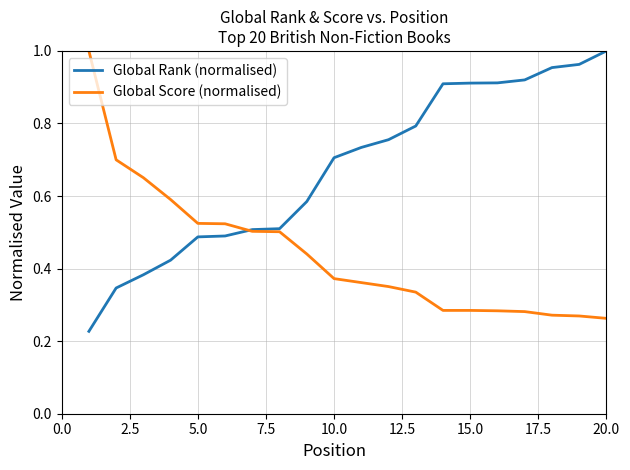

Rank the series by their average value, from lowest to highest.

Global Score (normalised), Global Rank (normalised)